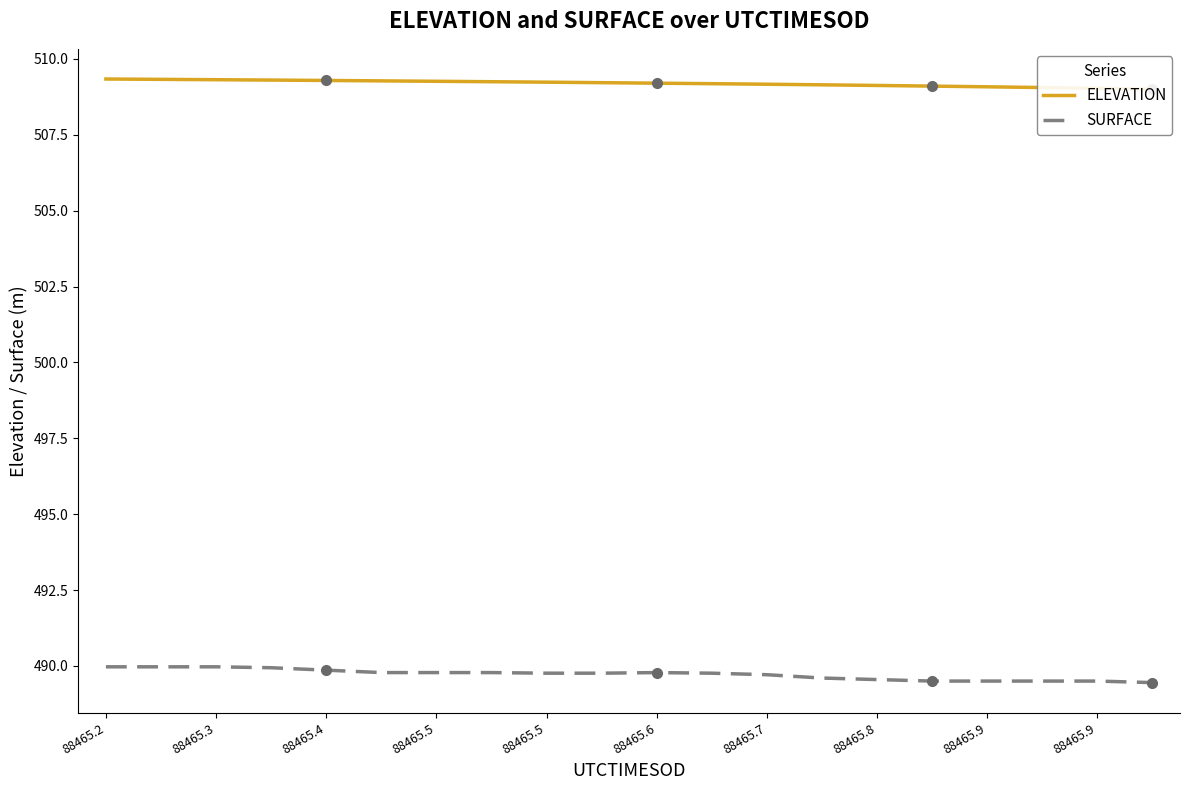

What is the value of the ELEVATION point at the 20th from the left?

509.0